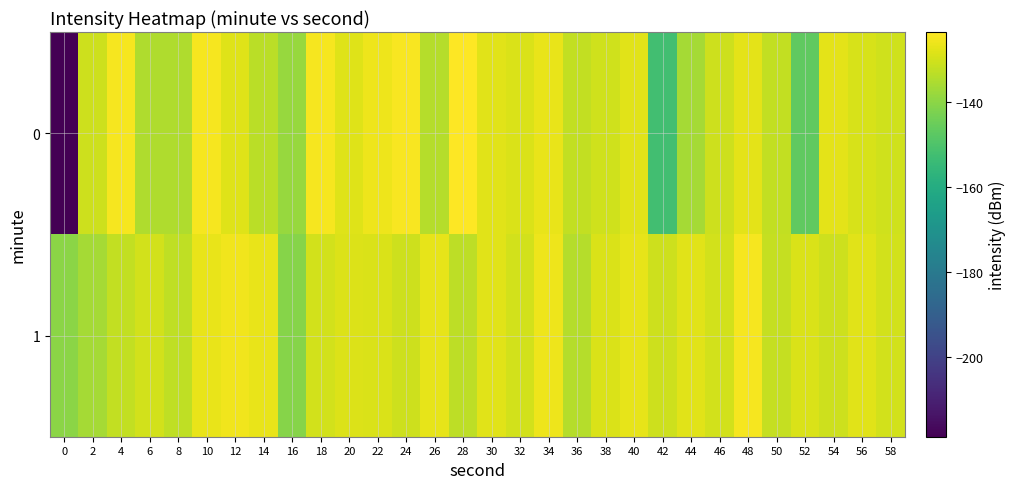

What is the maximum value shown in the chart?

-123.6